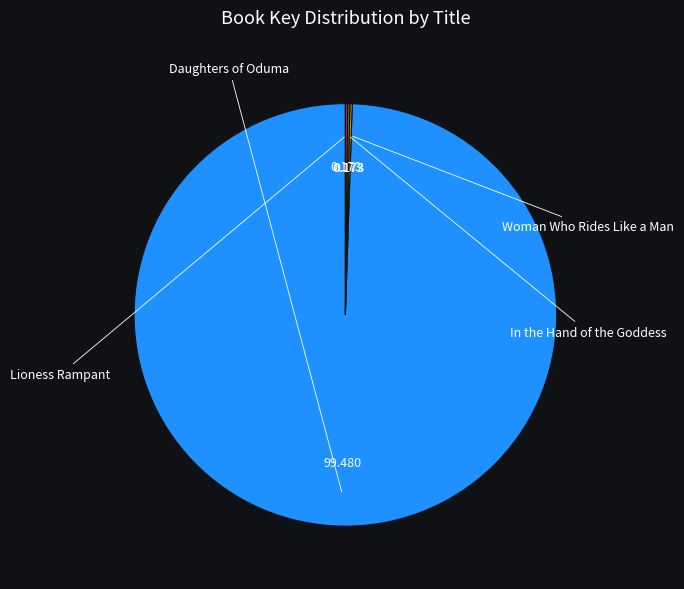

Does any single category account for the majority?

Yes